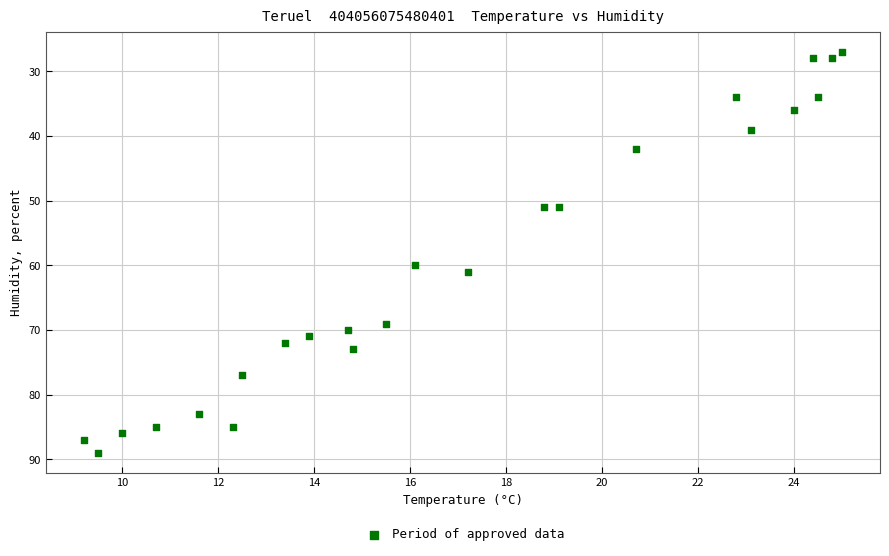

What Y value in the scatter plot is closest to 58?

60